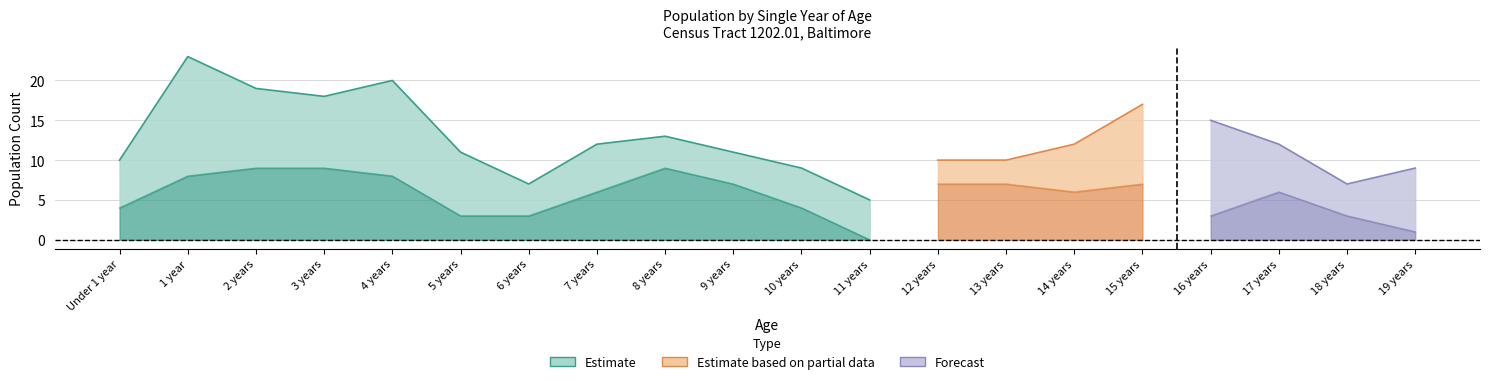

At which label does Female reach its peak?

1 year